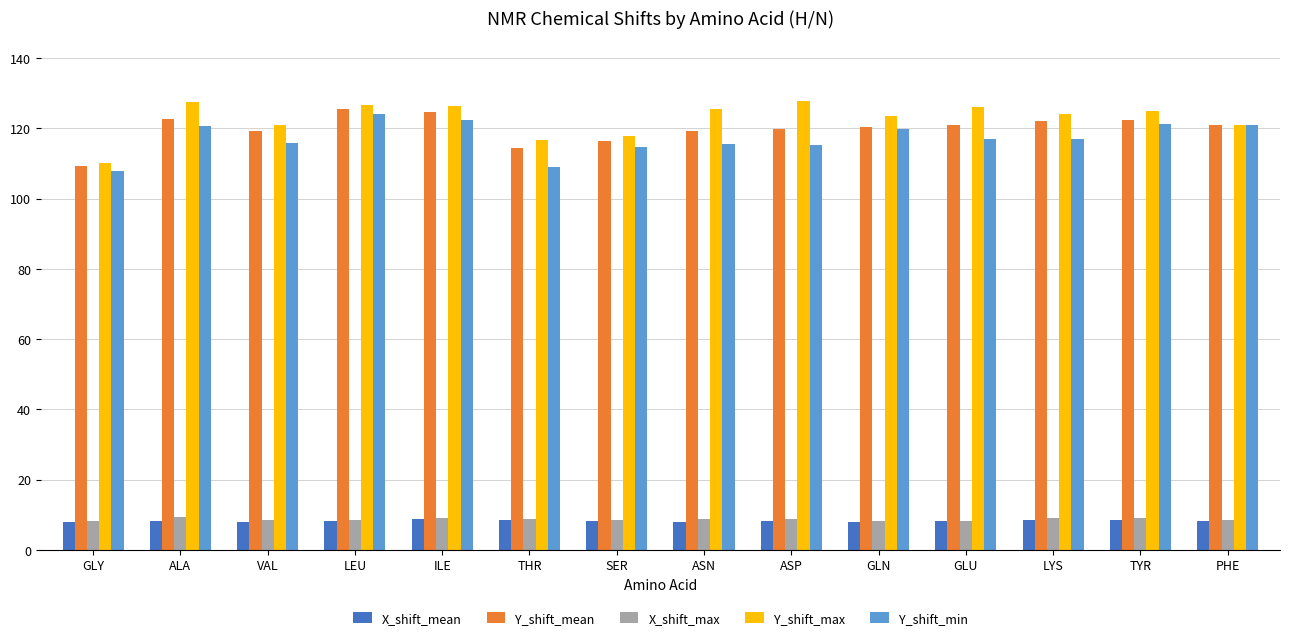

Between THR and GLU, which series saw the biggest shift?

Y_shift_max